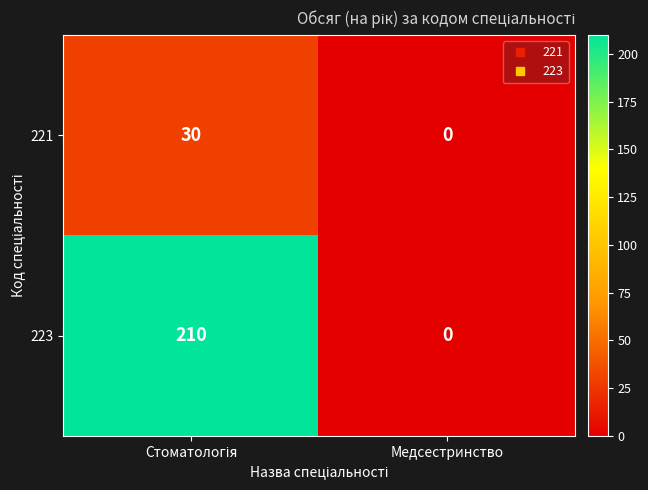

Which series has the largest total across all categories?

223